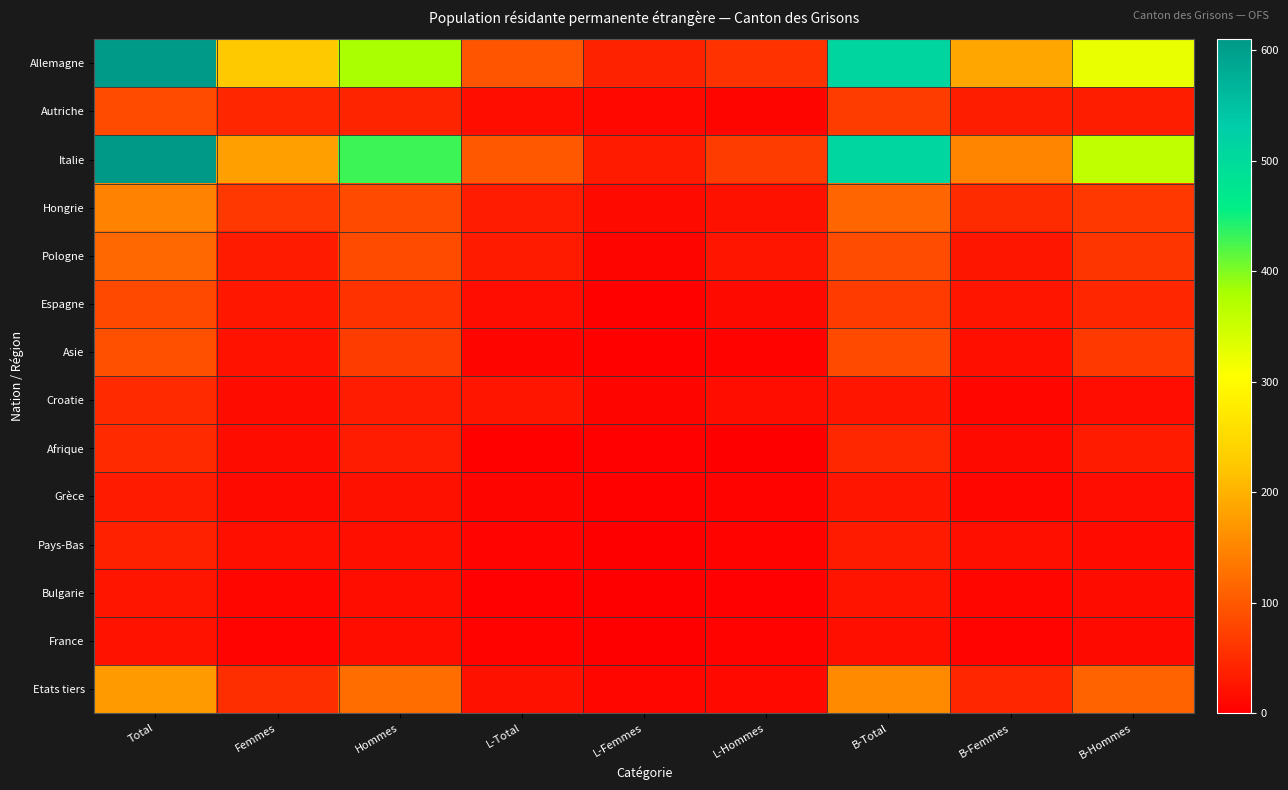

Reading left to right, what are all the values shown in this chart?

Allemagne: Total=607	Femmes=226	Hommes=381	L-Total=95	L-Femmes=39	L-Hommes=56	B-Total=512	B-Femmes=187	B-Hommes=325
Autriche: Total=85	Femmes=44	Hommes=41	L-Total=17	L-Femmes=10	L-Hommes=7	B-Total=68	B-Femmes=34	B-Hommes=34
Italie: Total=610	Femmes=180	Hommes=430	L-Total=100	L-Femmes=31	L-Hommes=69	B-Total=510	B-Femmes=149	B-Hommes=361
Hongrie: Total=147	Femmes=63	Hommes=84	L-Total=33	L-Femmes=13	L-Hommes=20	B-Total=114	B-Femmes=50	B-Hommes=64
Pologne: Total=117	Femmes=32	Hommes=85	L-Total=31	L-Femmes=6	L-Hommes=25	B-Total=86	B-Femmes=26	B-Hommes=60
Espagne: Total=83	Femmes=27	Hommes=56	L-Total=16	L-Femmes=3	L-Hommes=13	B-Total=67	B-Femmes=24	B-Hommes=43
Asie: Total=91	Femmes=22	Hommes=69	L-Total=7	L-Femmes=3	L-Hommes=4	B-Total=84	B-Femmes=19	B-Hommes=65
Croatie: Total=48	Femmes=15	Hommes=33	L-Total=24	L-Femmes=7	L-Hommes=17	B-Total=24	B-Femmes=8	B-Hommes=16
Afrique: Total=48	Femmes=15	Hommes=33	L-Total=3	L-Femmes=2	L-Hommes=1	B-Total=45	B-Femmes=13	B-Hommes=32
Grèce: Total=32	Femmes=12	Hommes=20	L-Total=7	L-Femmes=3	L-Hommes=4	B-Total=25	B-Femmes=9	B-Hommes=16
Pays-Bas: Total=37	Femmes=19	Hommes=18	L-Total=5	L-Femmes=1	L-Hommes=4	B-Total=32	B-Femmes=18	B-Hommes=14
Bulgarie: Total=25	Femmes=8	Hommes=17	L-Total=2	L-Femmes=0	L-Hommes=2	B-Total=23	B-Femmes=8	B-Hommes=15
France: Total=22	Femmes=5	Hommes=17	L-Total=4	L-Femmes=0	L-Hommes=4	B-Total=18	B-Femmes=5	B-Hommes=13
Etats tiers: Total=175	Femmes=53	Hommes=122	L-Total=20	L-Femmes=9	L-Hommes=11	B-Total=155	B-Femmes=44	B-Hommes=111